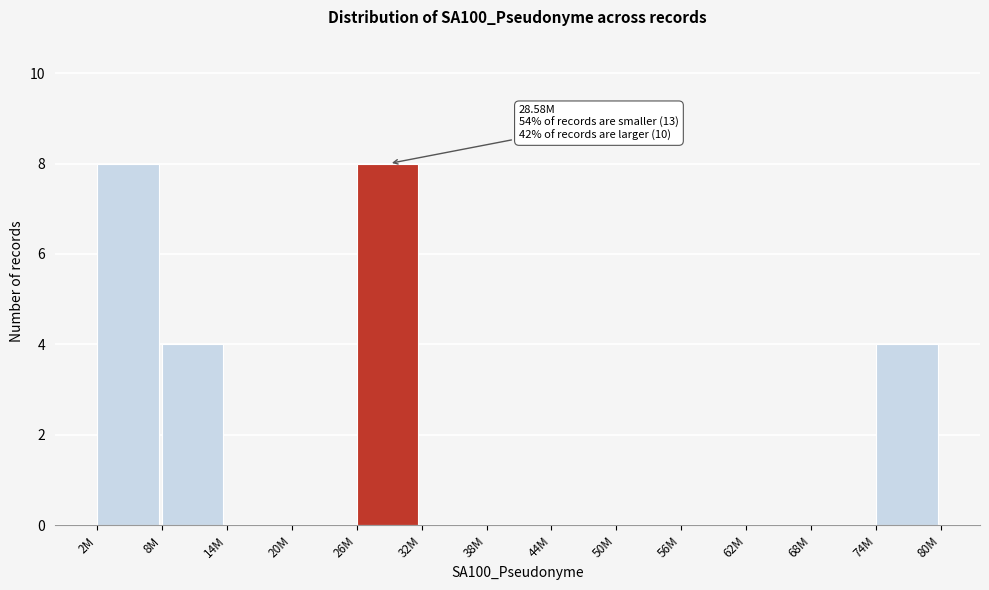

Reading left to right, what are all the values shown in this chart?

2M=8	8M=4	14M=0	20M=0	26M=8	32M=0	38M=0	44M=0	50M=0	56M=0	62M=0	68M=0	74M=4